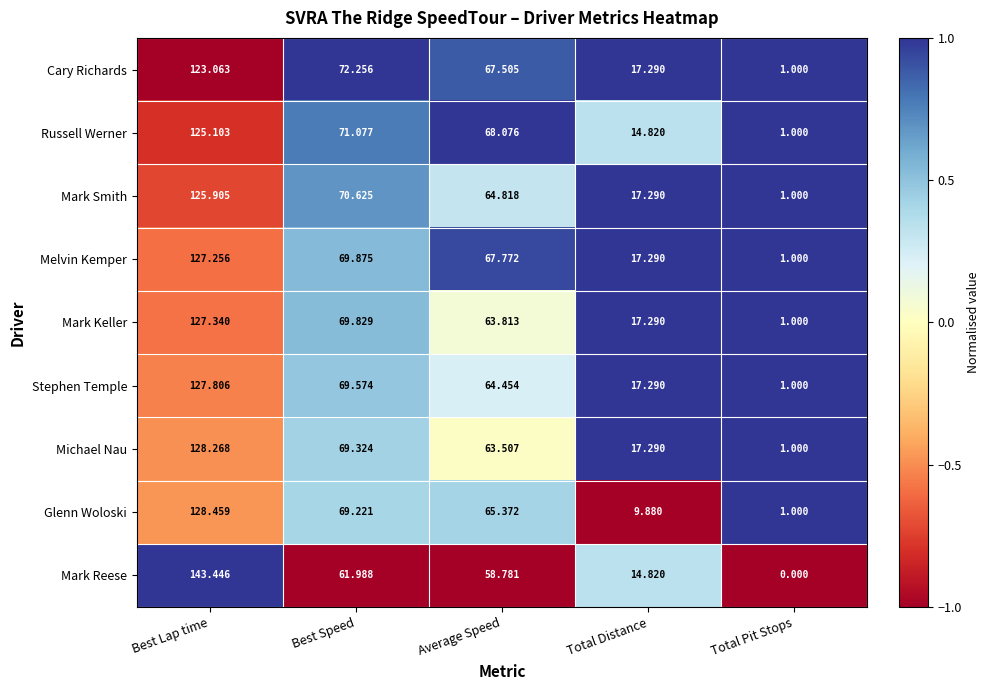

Where is Glenn Woloski nearest to the value 64?

Average Speed